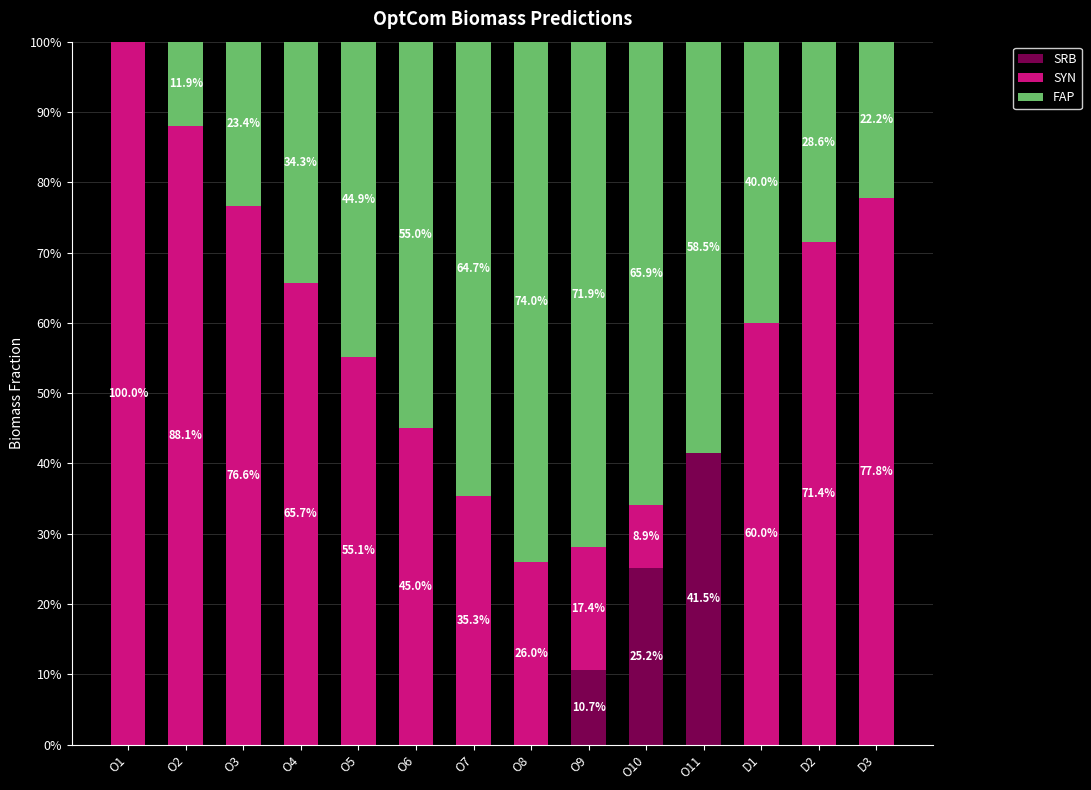

What is the total value across all series at D1?

100.0